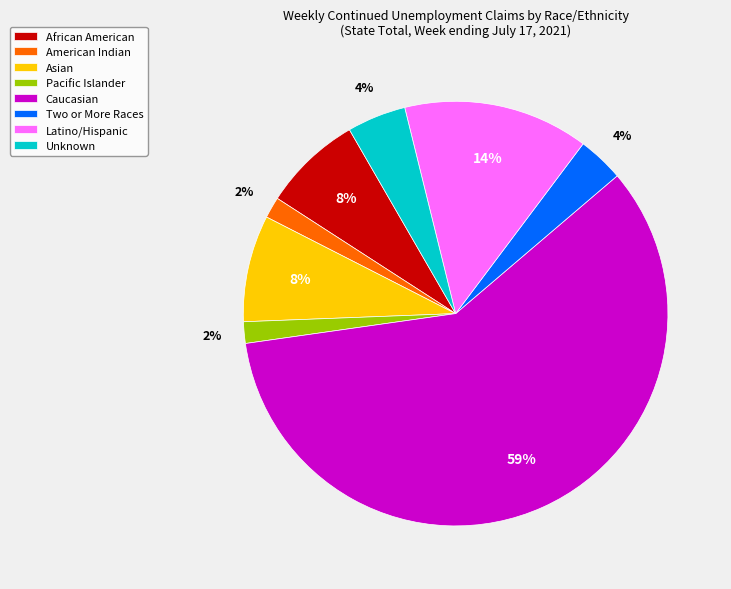

Between Latino/Hispanic and Unknown, which is larger?

Latino/Hispanic